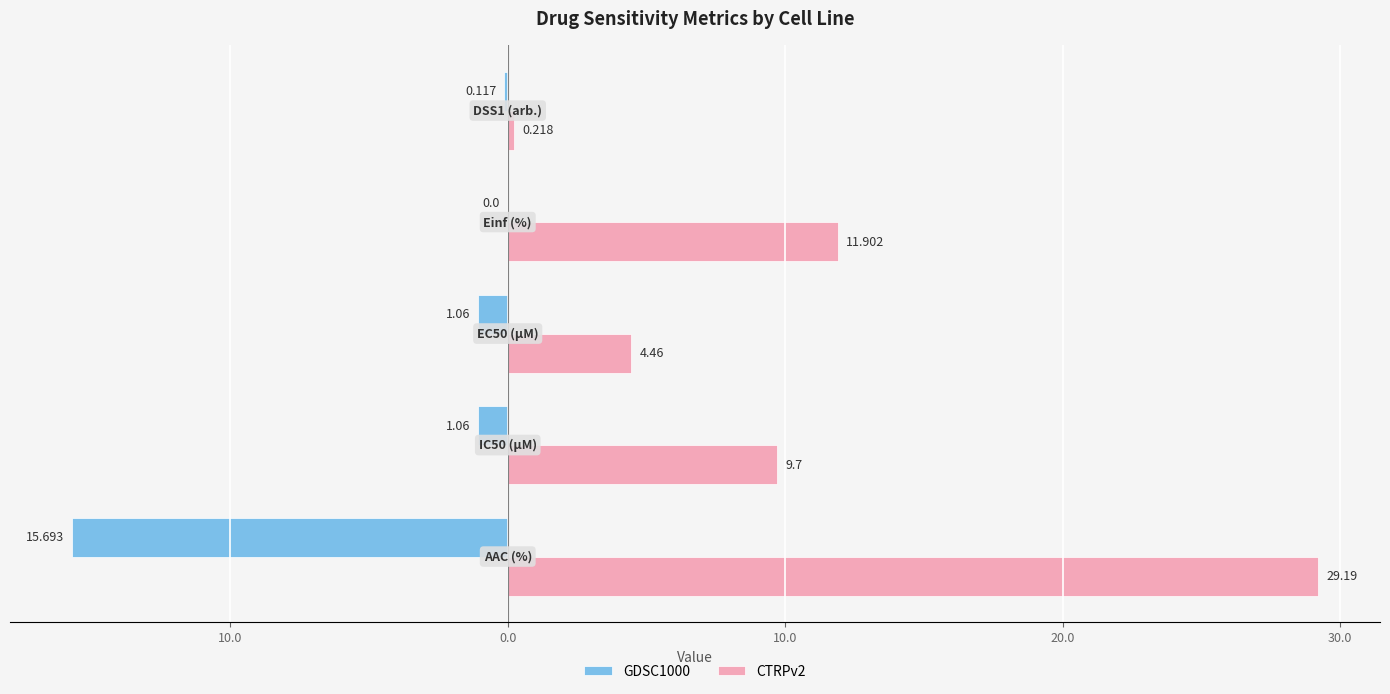

Rank the series by their maximum value, from highest to lowest.

CTRPv2, GDSC1000